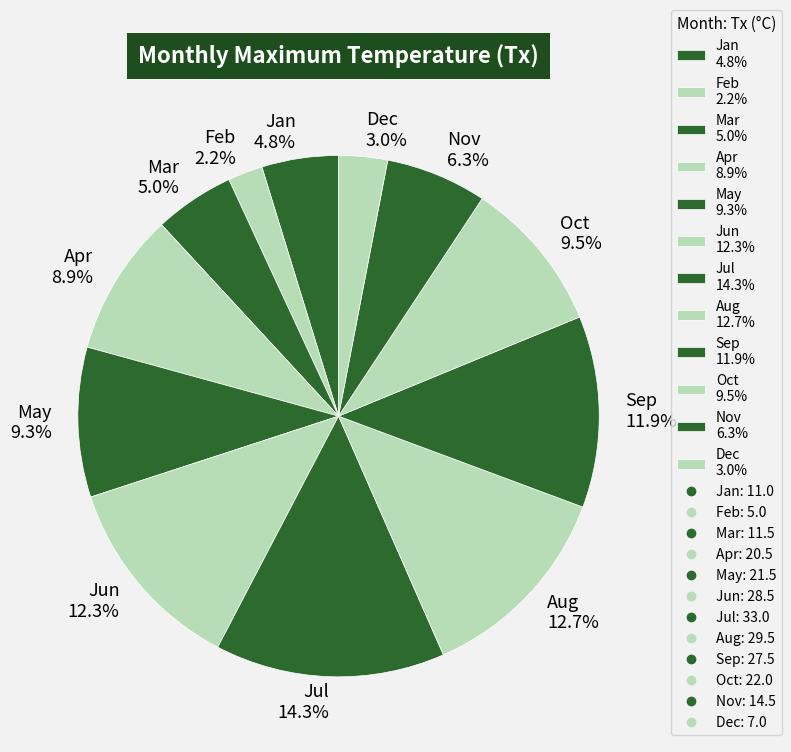

Does any single category account for the majority?

No